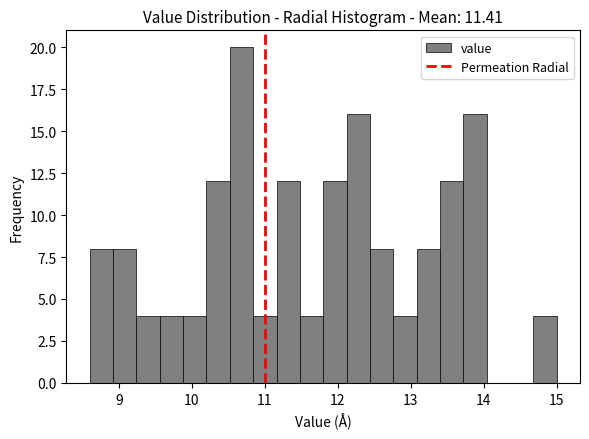

Around what value on the x-axis is the tallest bar? Give the approximate position of its centre, as read against the axis.

10.7